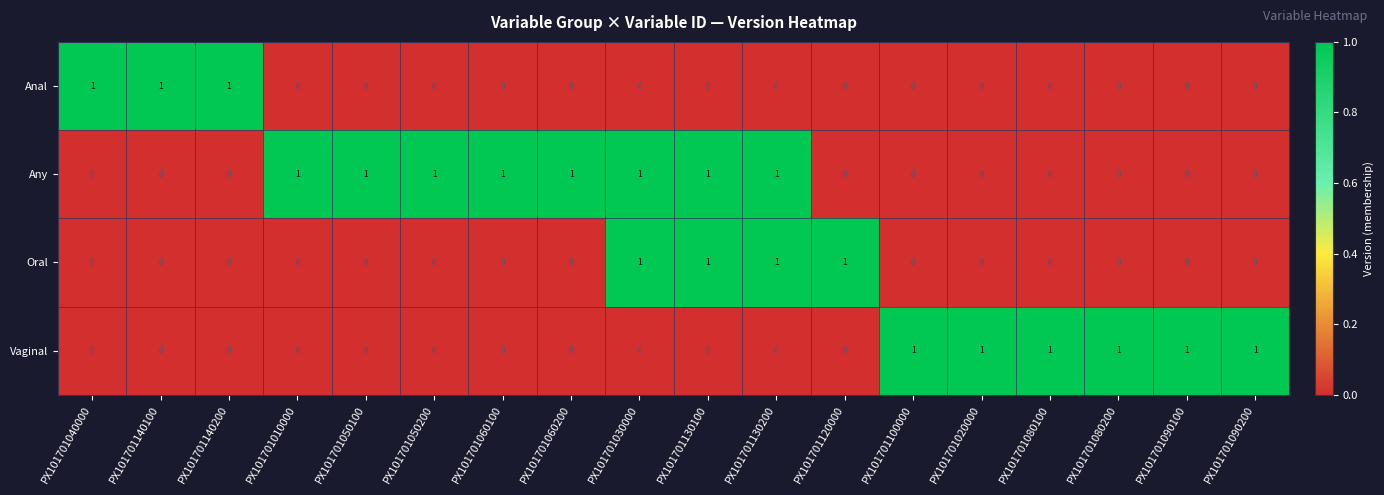

Which series changed the most between PX101701050200 and PX101701130200?

Oral